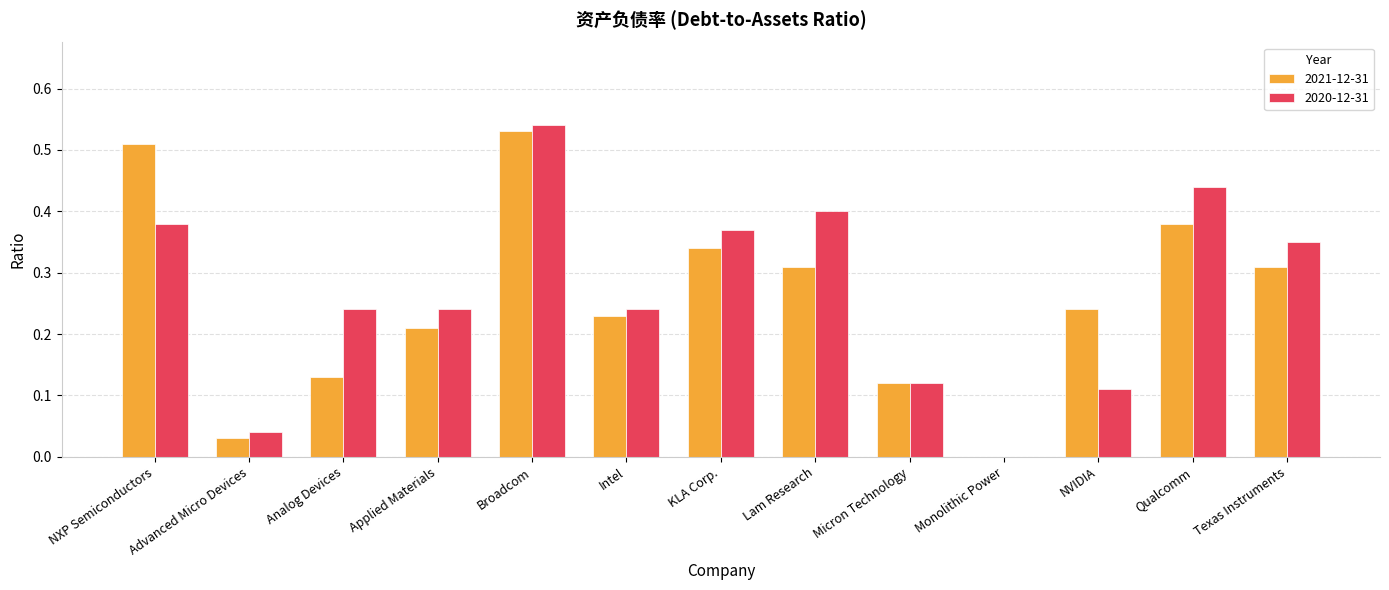

What is the sum of the 2021-12-31 values at NXP Semiconductors and Applied Materials?

0.7